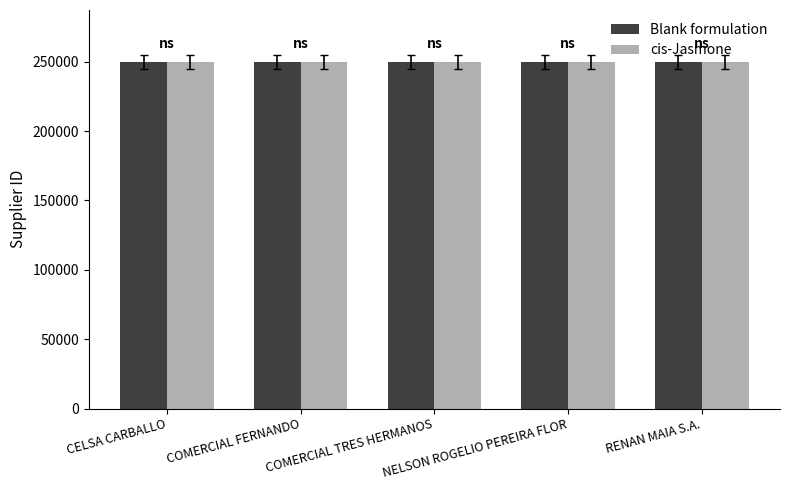

What is the average value of the Blank formulation series?

249855